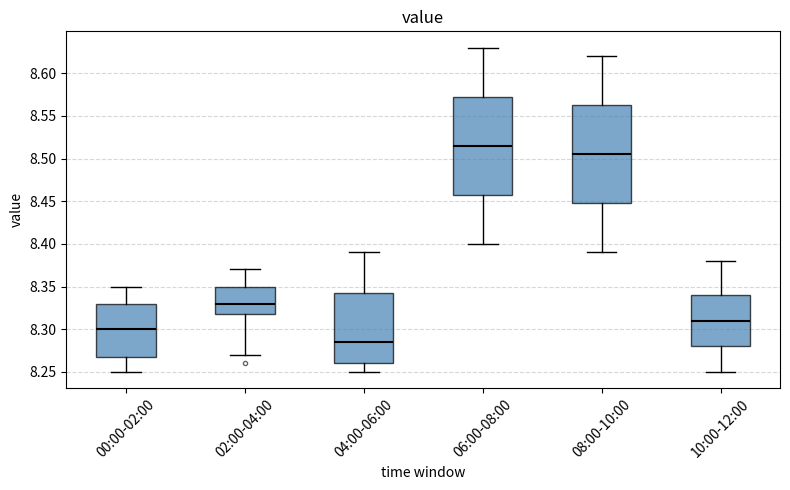

Which box has the highest median line?

06:00-08:00